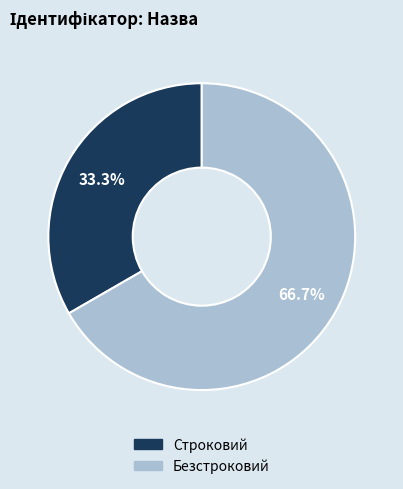

To the nearest percent, what is the average slice percentage?

50%